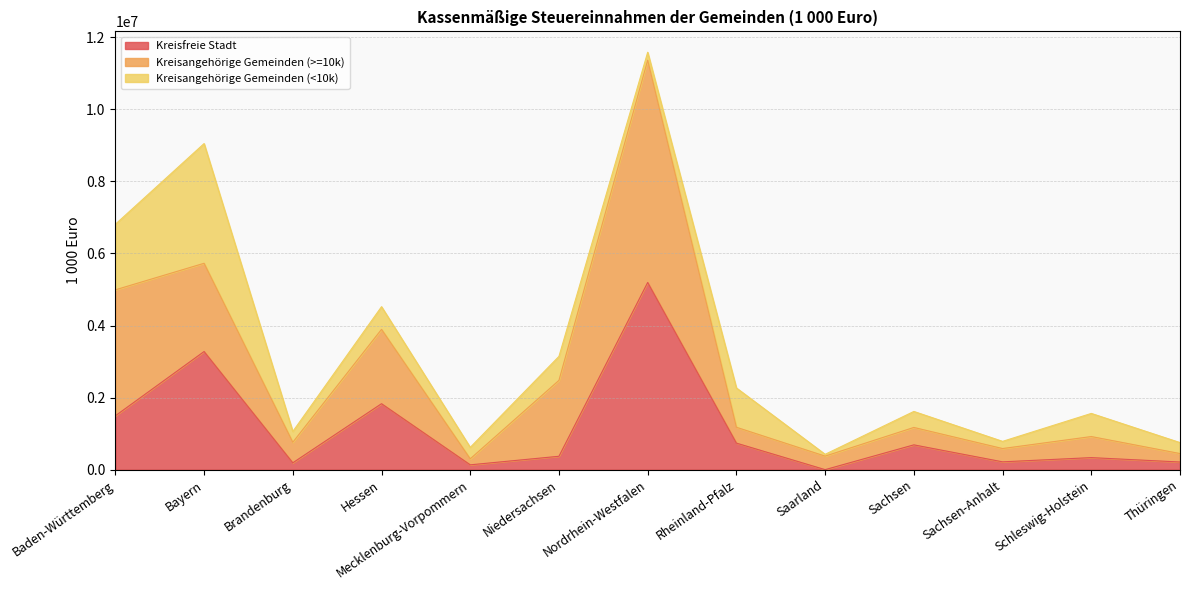

What is the label of the 10th point from the right?

Hessen